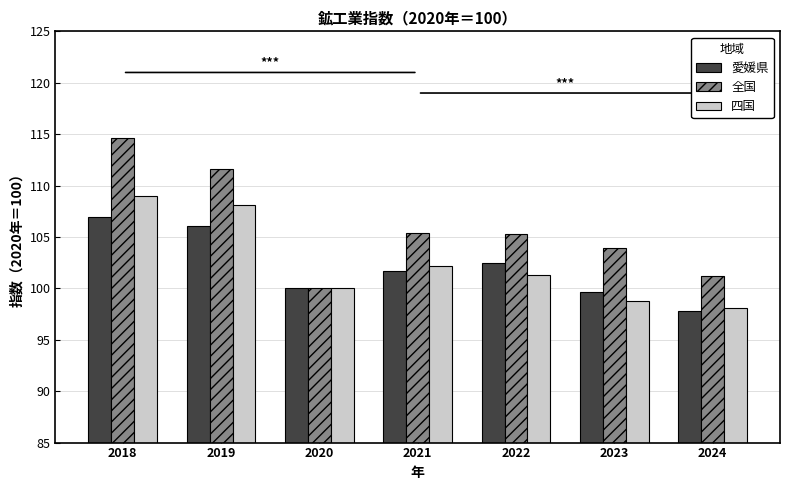

What is the value of the 愛媛県 bar at the 3rd from the left?

100.0